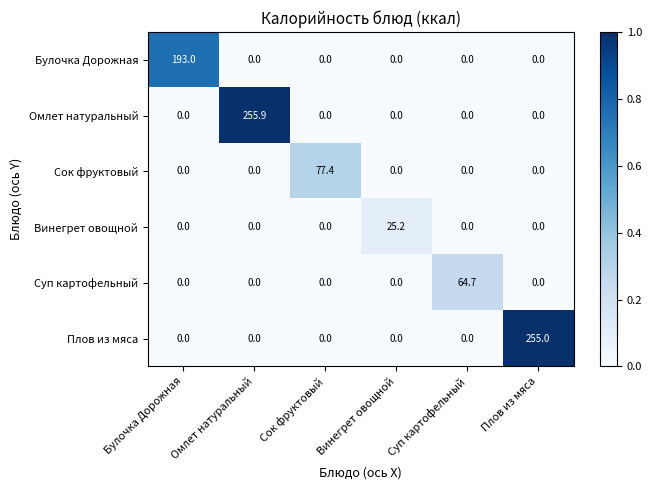

At which category is the sum across all series the highest?

Омлет натуральный